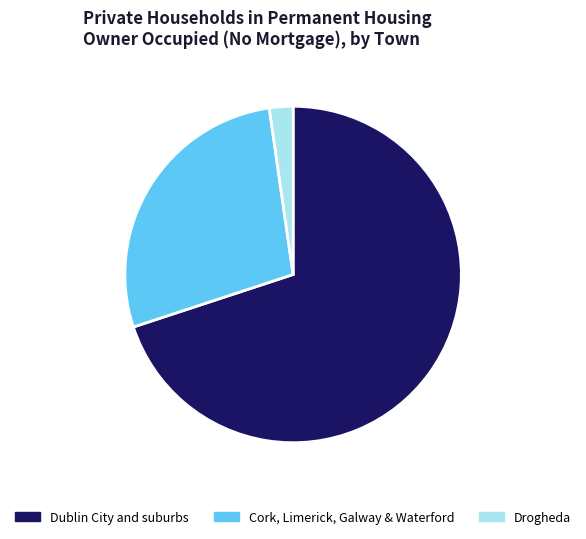

Is it true that Cork, Limerick, Galway & Waterford is 28% of the pie?

True